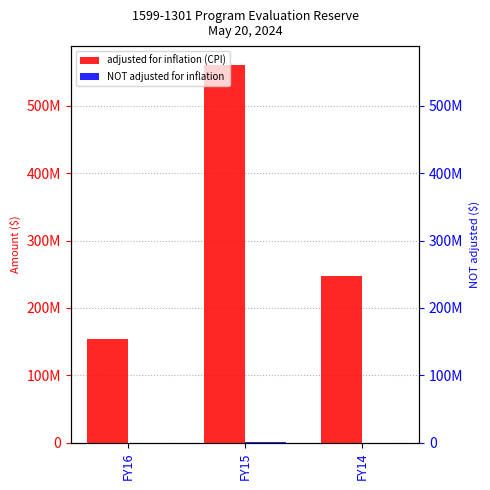

What are all the series names shown in the legend?

adjusted for inflation (CPI), NOT adjusted for inflation